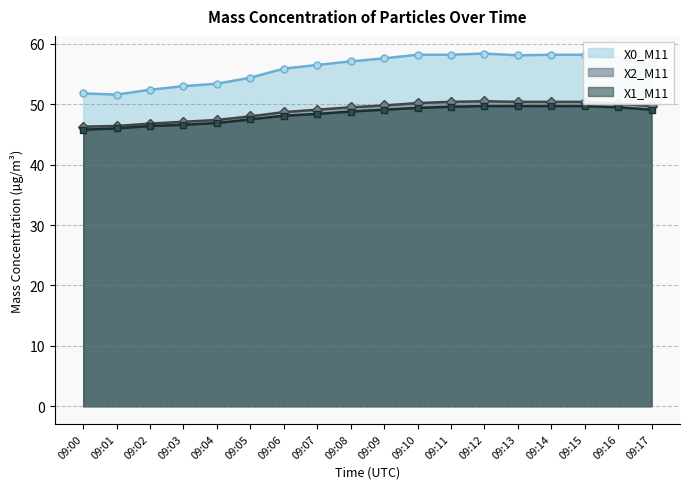

True or false: X2_M11 and X0_M11 intersect in this chart.

False